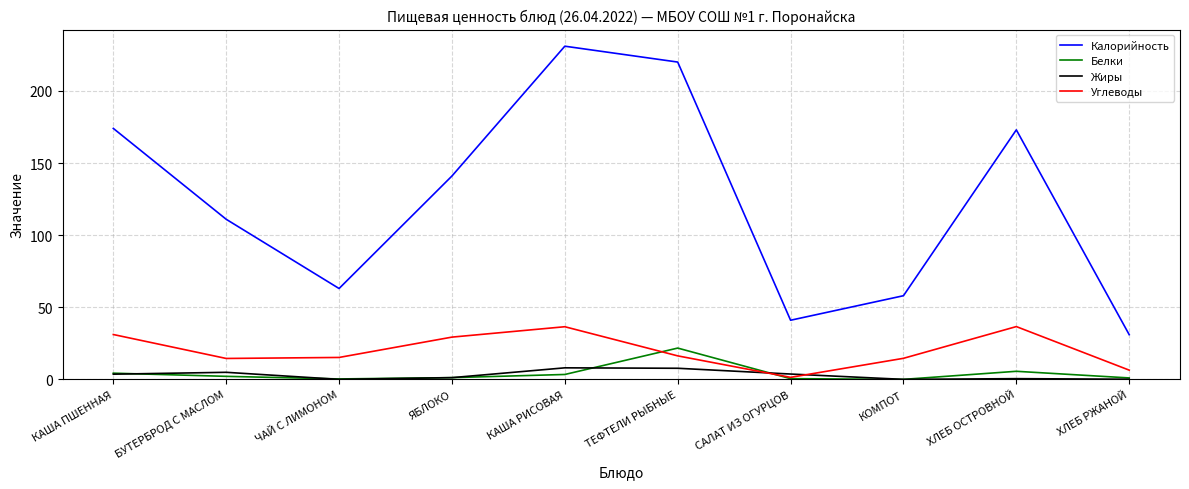

Count the number of data series in this chart.

4